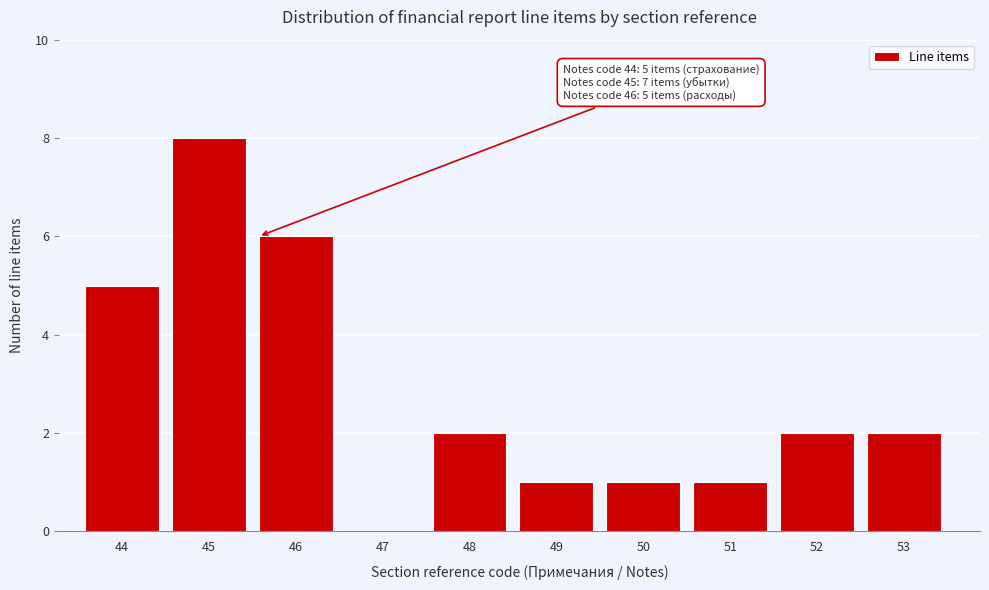

Reading left to right, extract all data points from this chart.

44=5	45=8	46=6	47=0	48=2	49=1	50=1	51=1	52=2	53=2